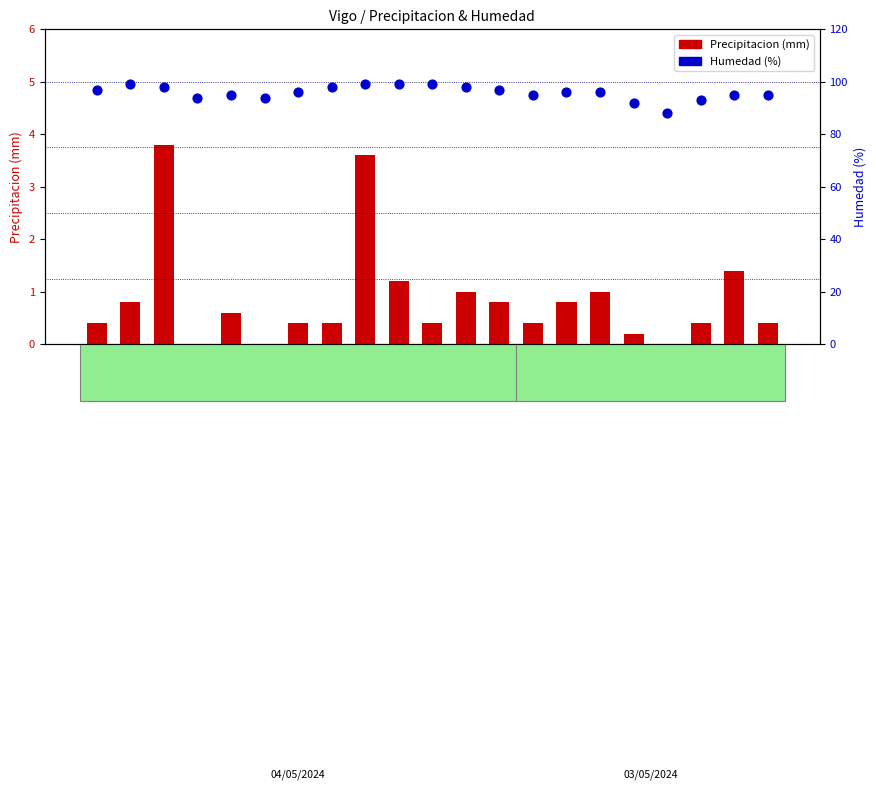

Which series has the largest total across all categories?

Humedad (%)